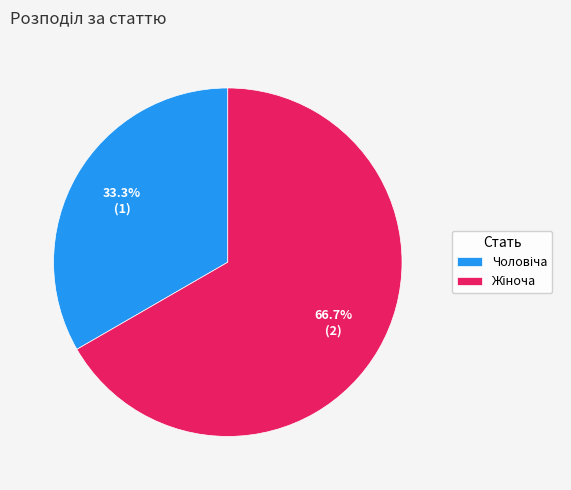

Is there any slice that represents more than half of the pie?

Yes